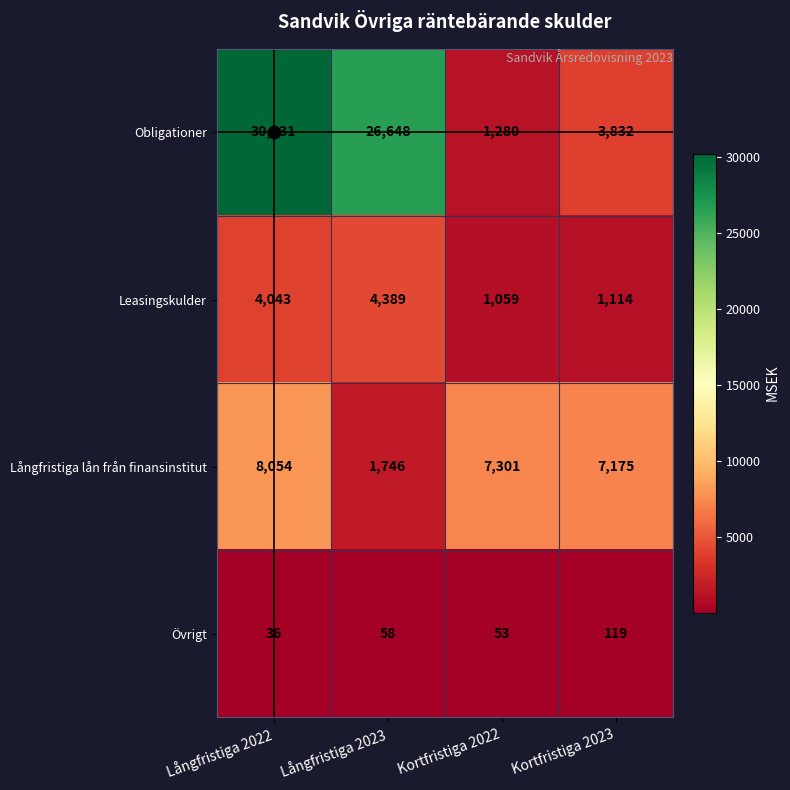

List the labels in order of Obligationer value, smallest first.

Kortfristiga 2022, Kortfristiga 2023, Långfristiga 2023, Långfristiga 2022